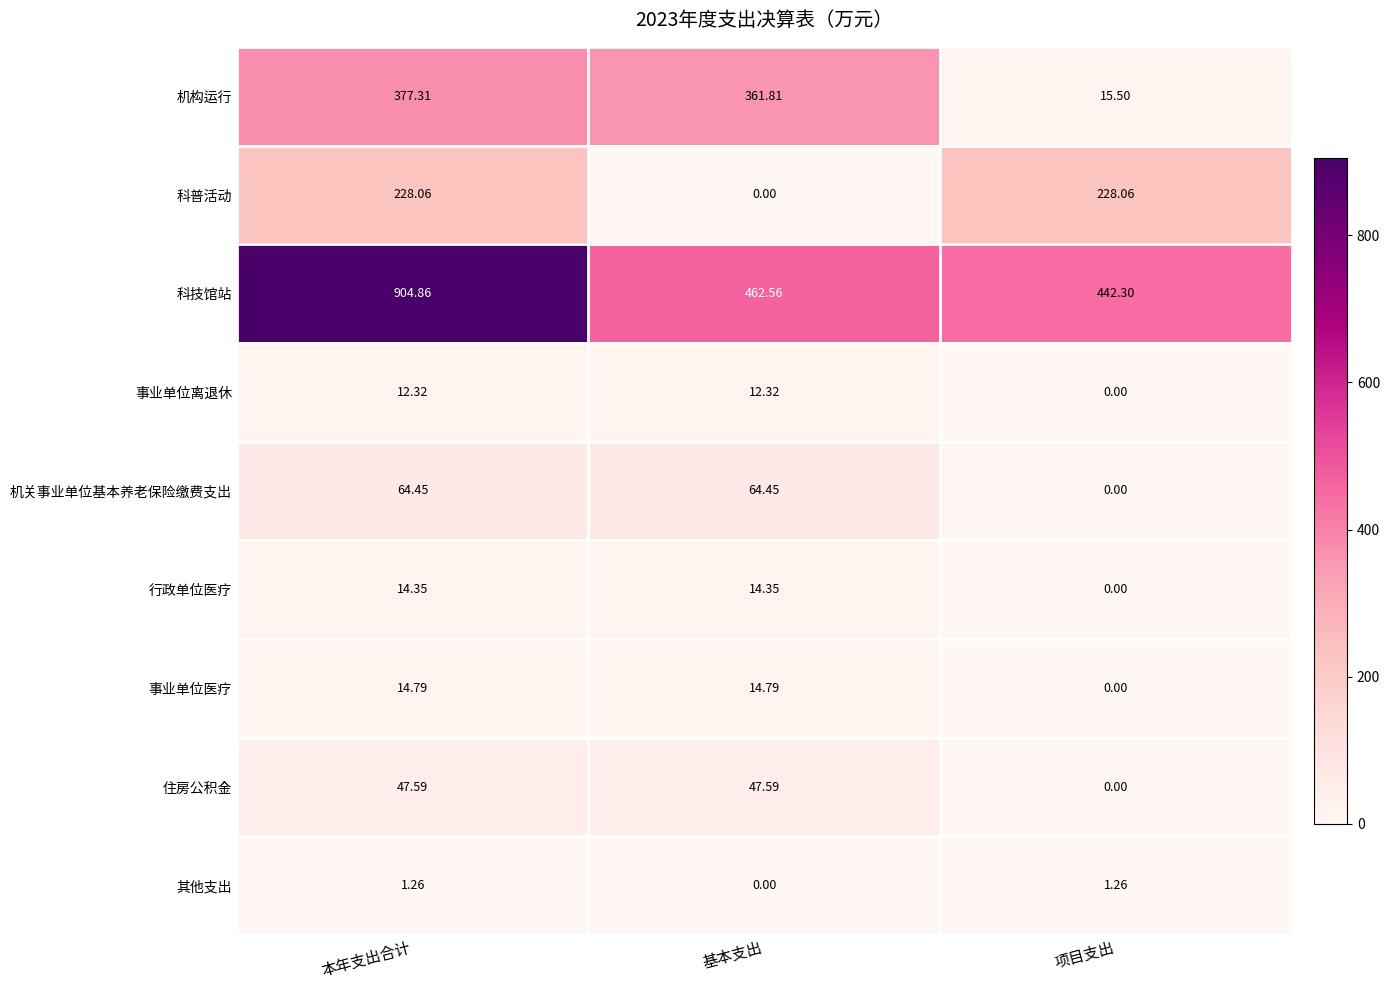

How many values in the 行政单位医疗 series are below 14?

1